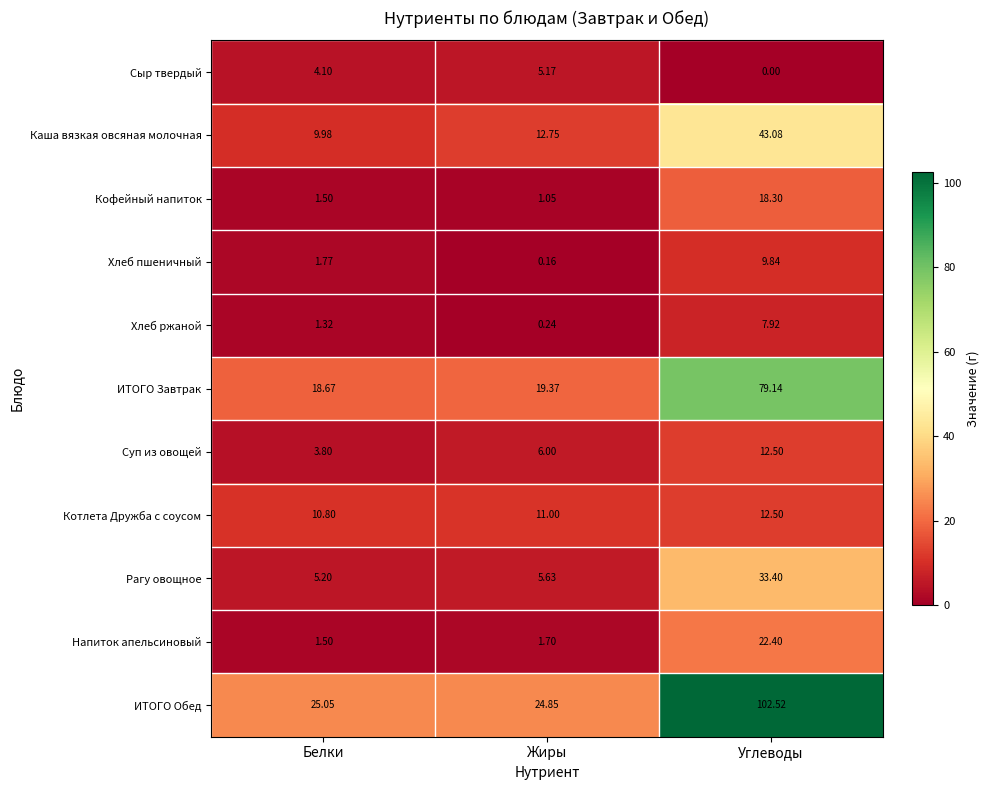

Which series has the largest total across all categories?

ИТОГО Обед